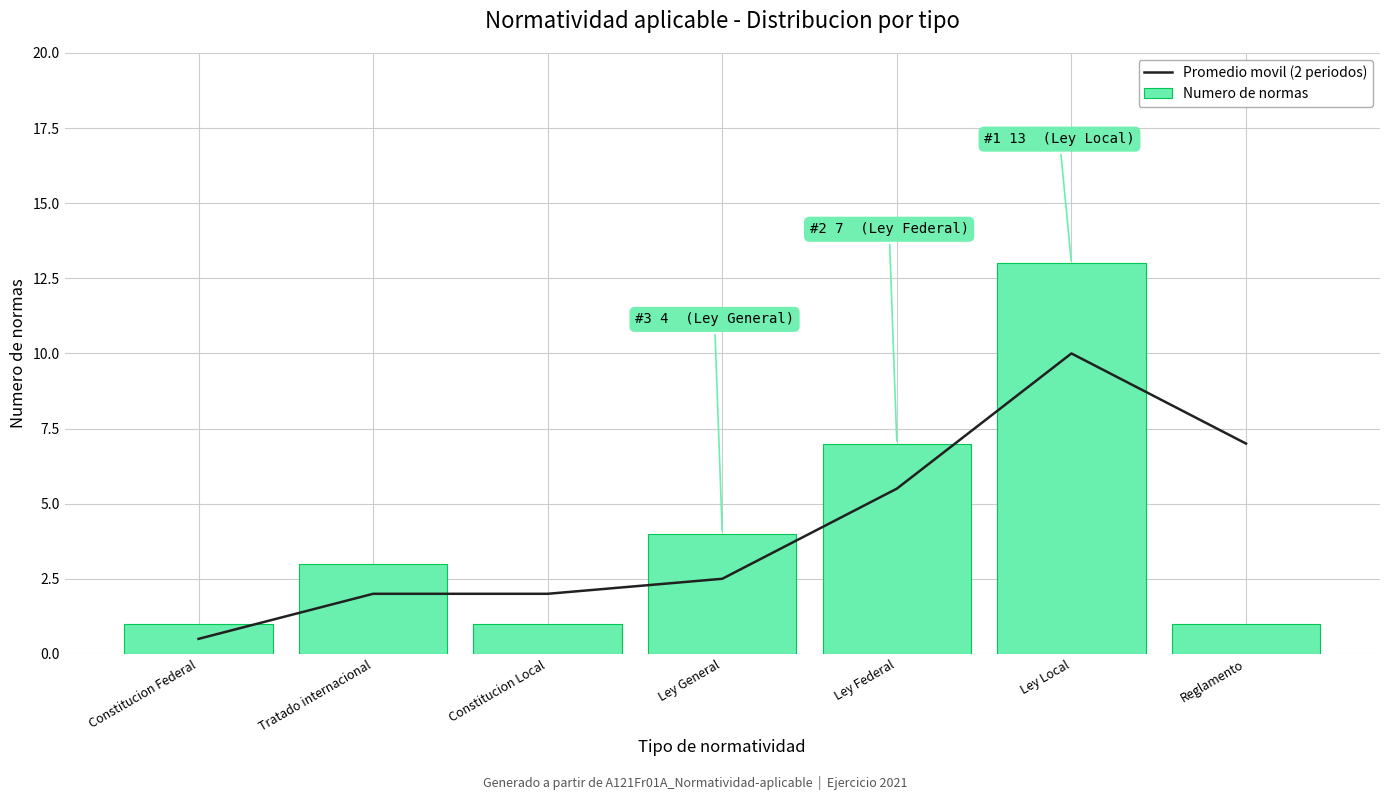

What position from the left is Reglamento?

7